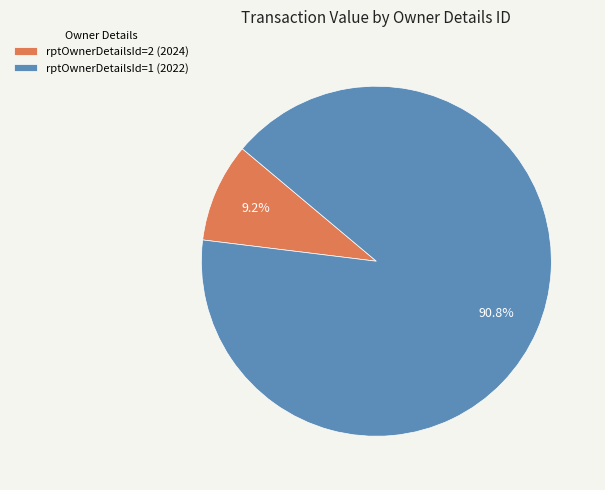

What percentage is the rptOwnerDetailsId=1 (2022) slice, to the nearest percent?

91%